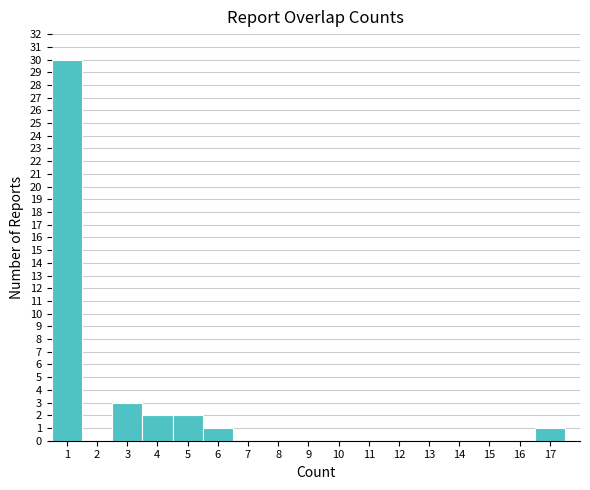

How tall is the bar that spans 16.5 to 17.5 on the x-axis? The values are not printed on the chart, so give them approximately, as read against the axis.

1